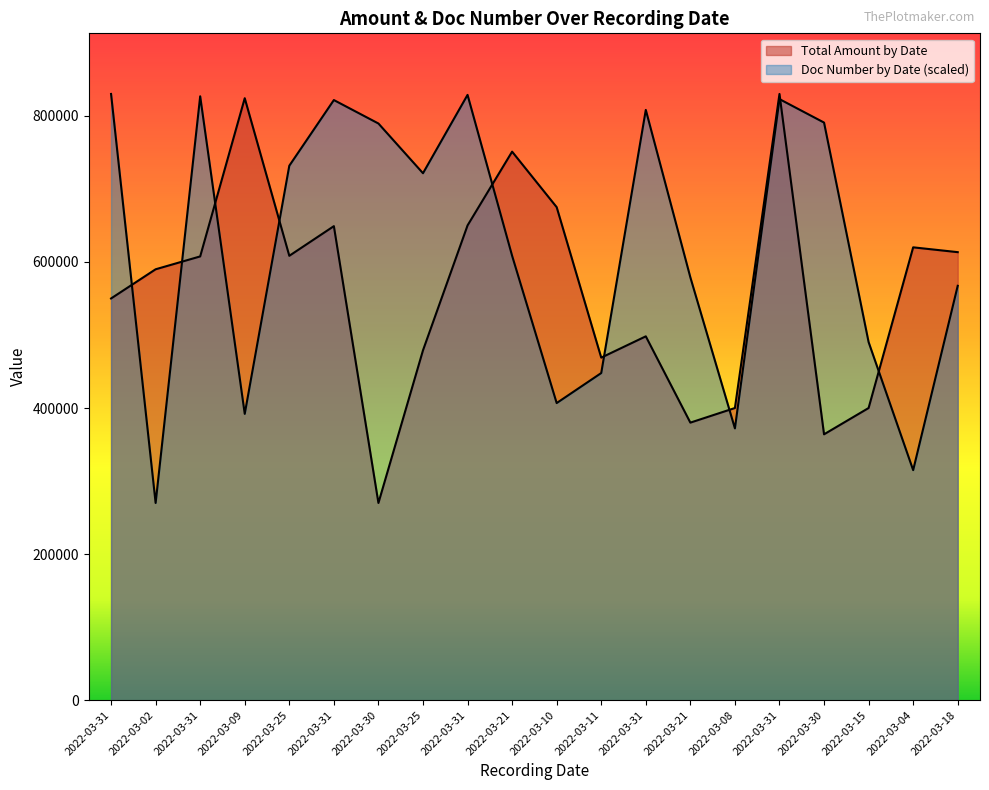

What is the lowest value of the Total Amount by Date series?

270000.0